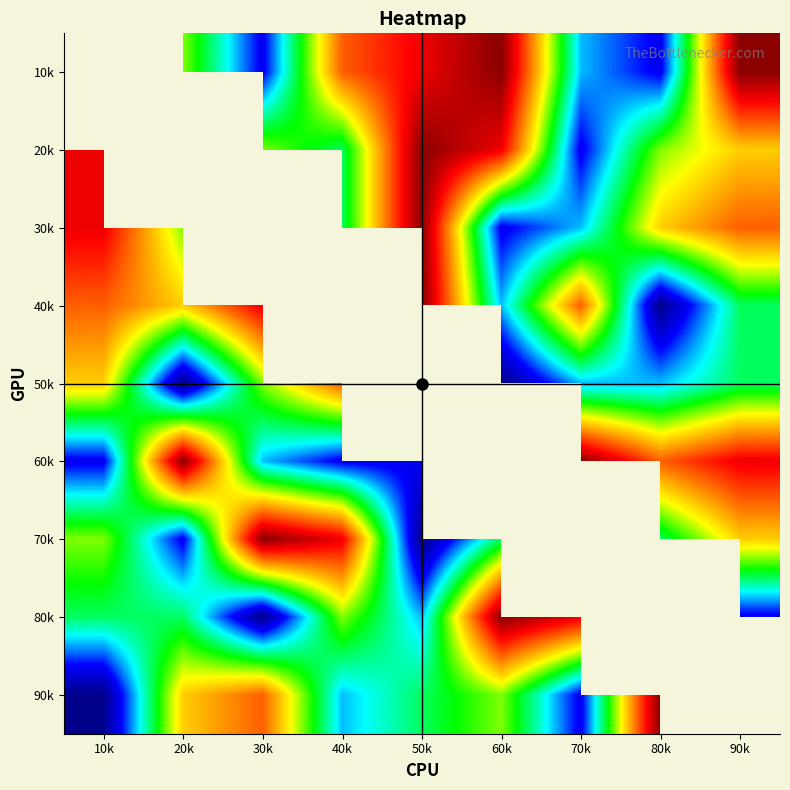

How many categories are shown in the chart?

9